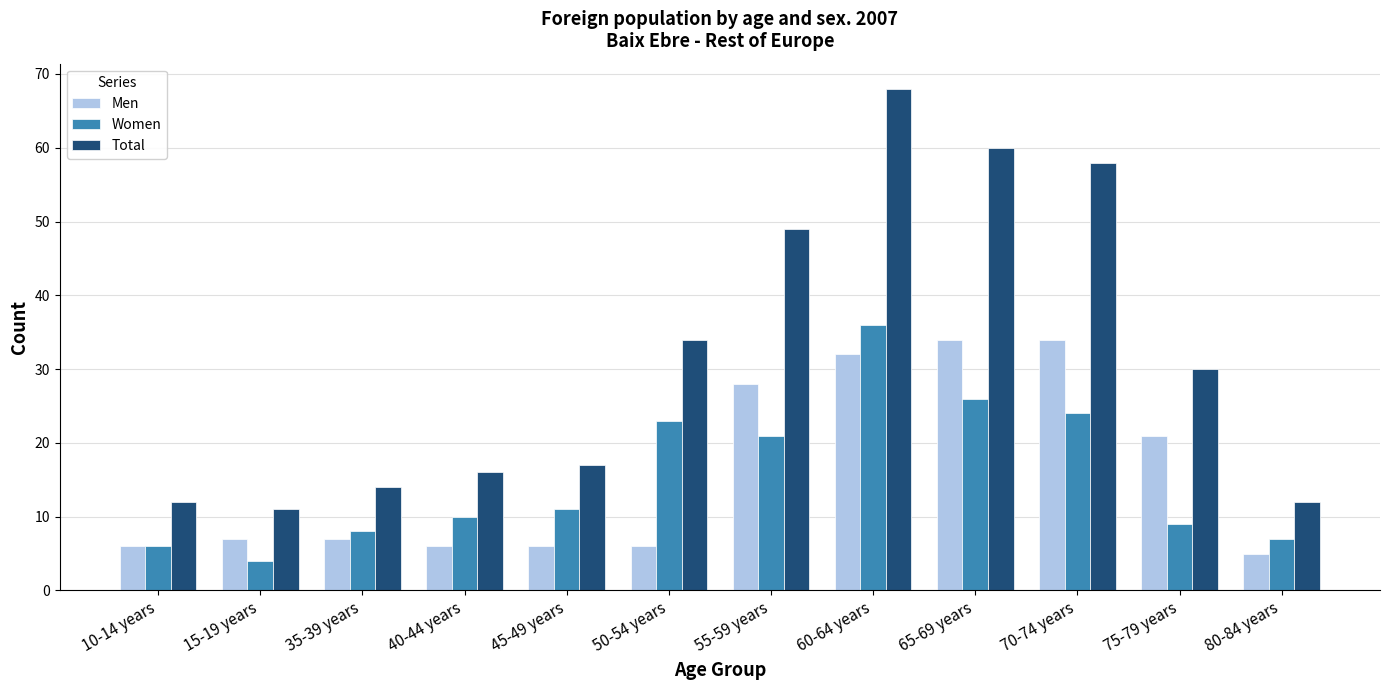

What position from the left is 45-49 years?

5